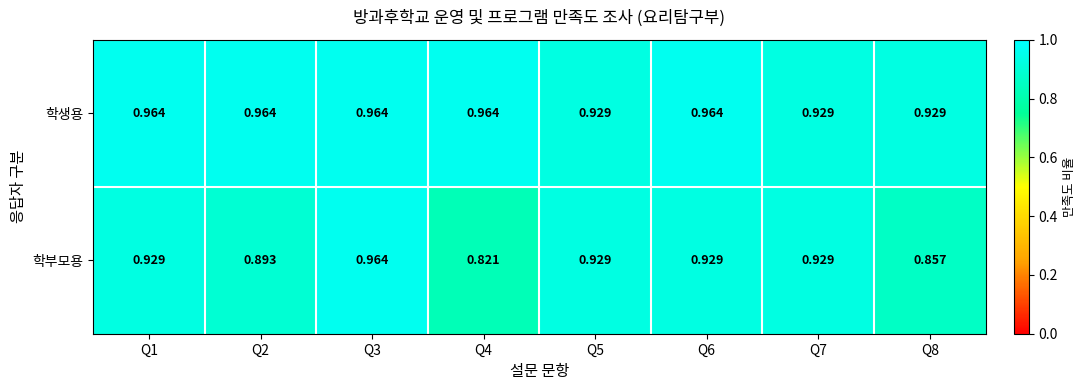

At which category is the sum across all series the highest?

Q3